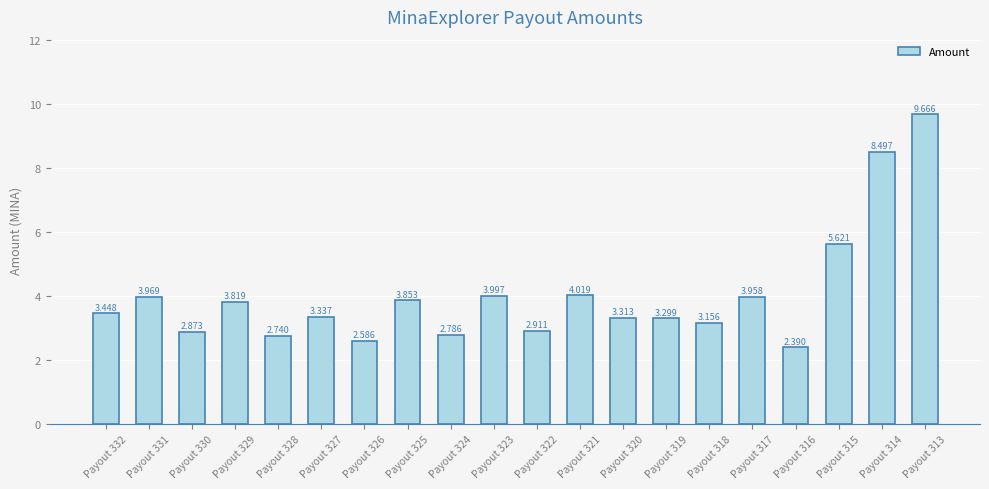

Are the bars grouped side by side (vs. stacked)?

No